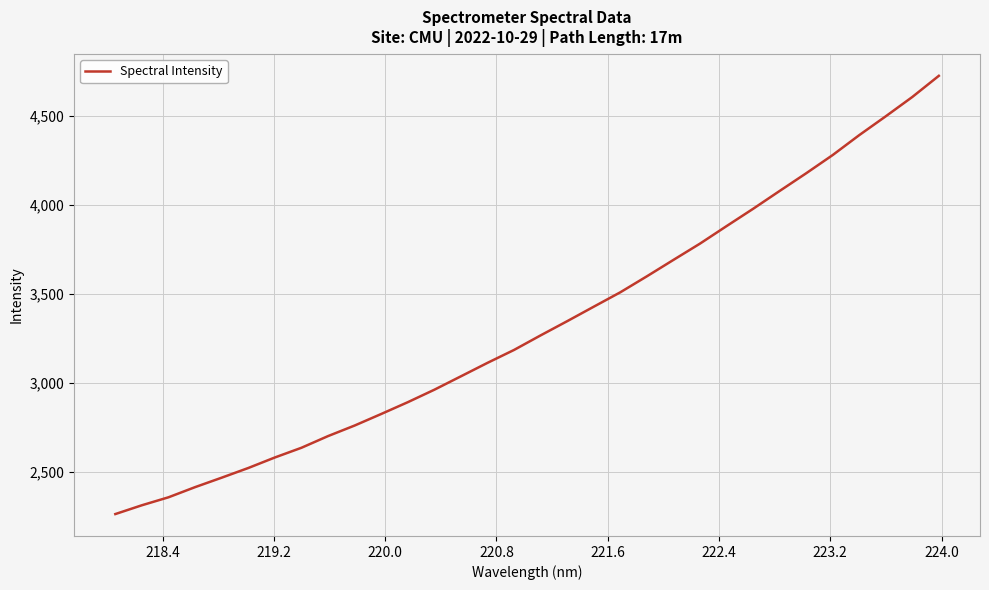

What is the maximum value shown in the chart?

4723.9